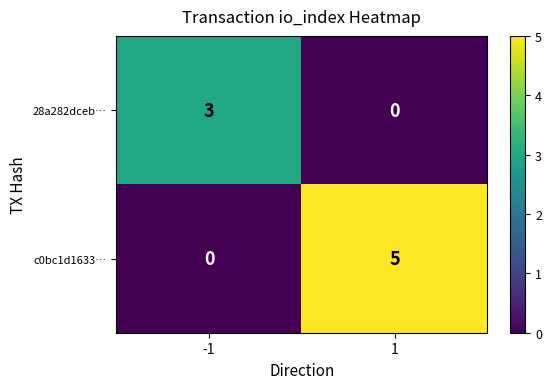

At how many categories does at least one series exceed 1?

2